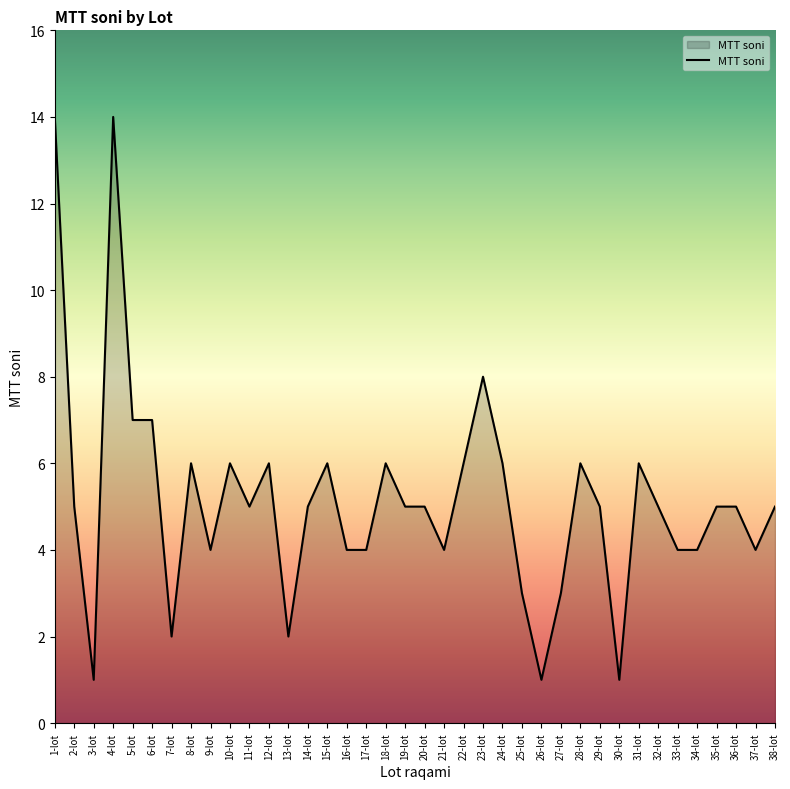

What is the greatest value displayed?

14